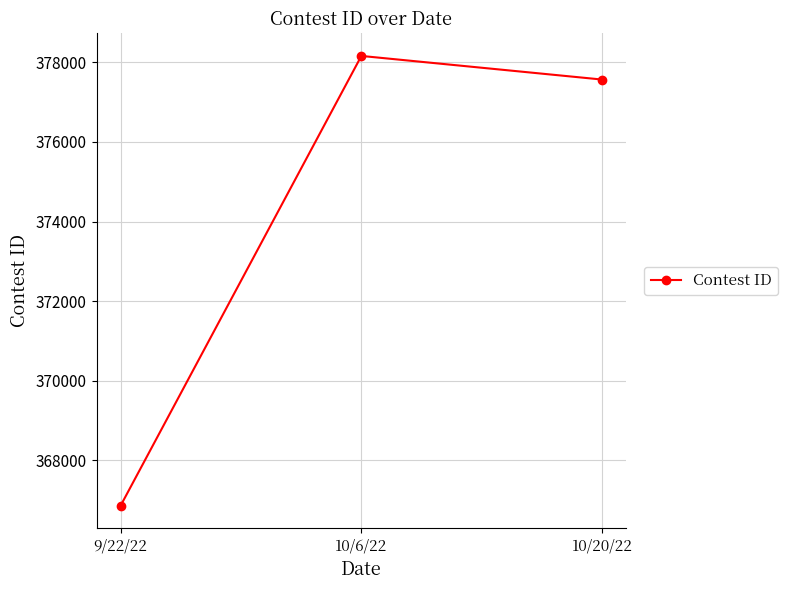

Is this an area chart (filled region under the line)?

No